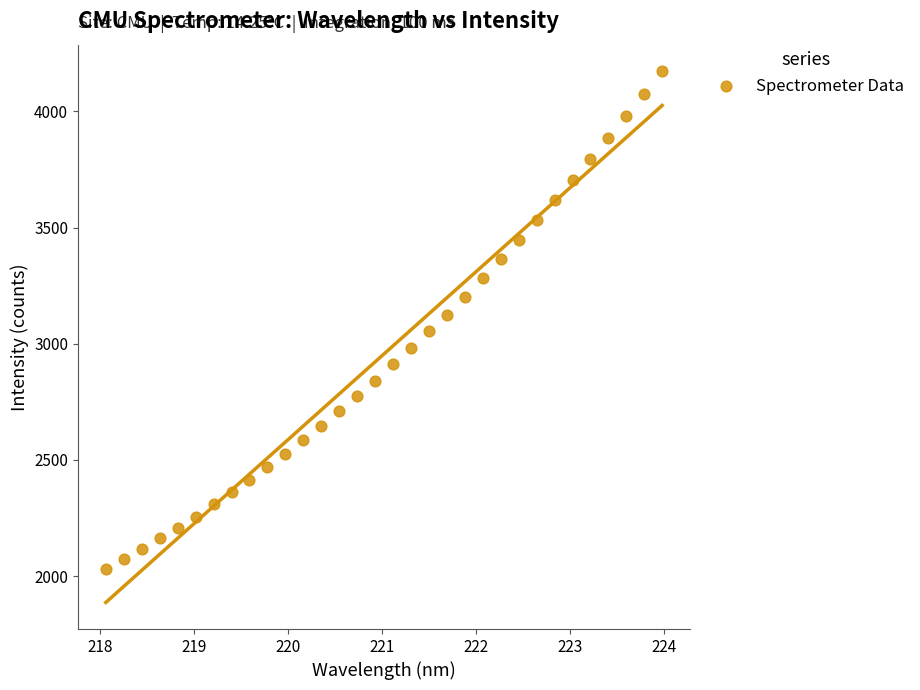

What is the range of X values (max minus min)?

5.9